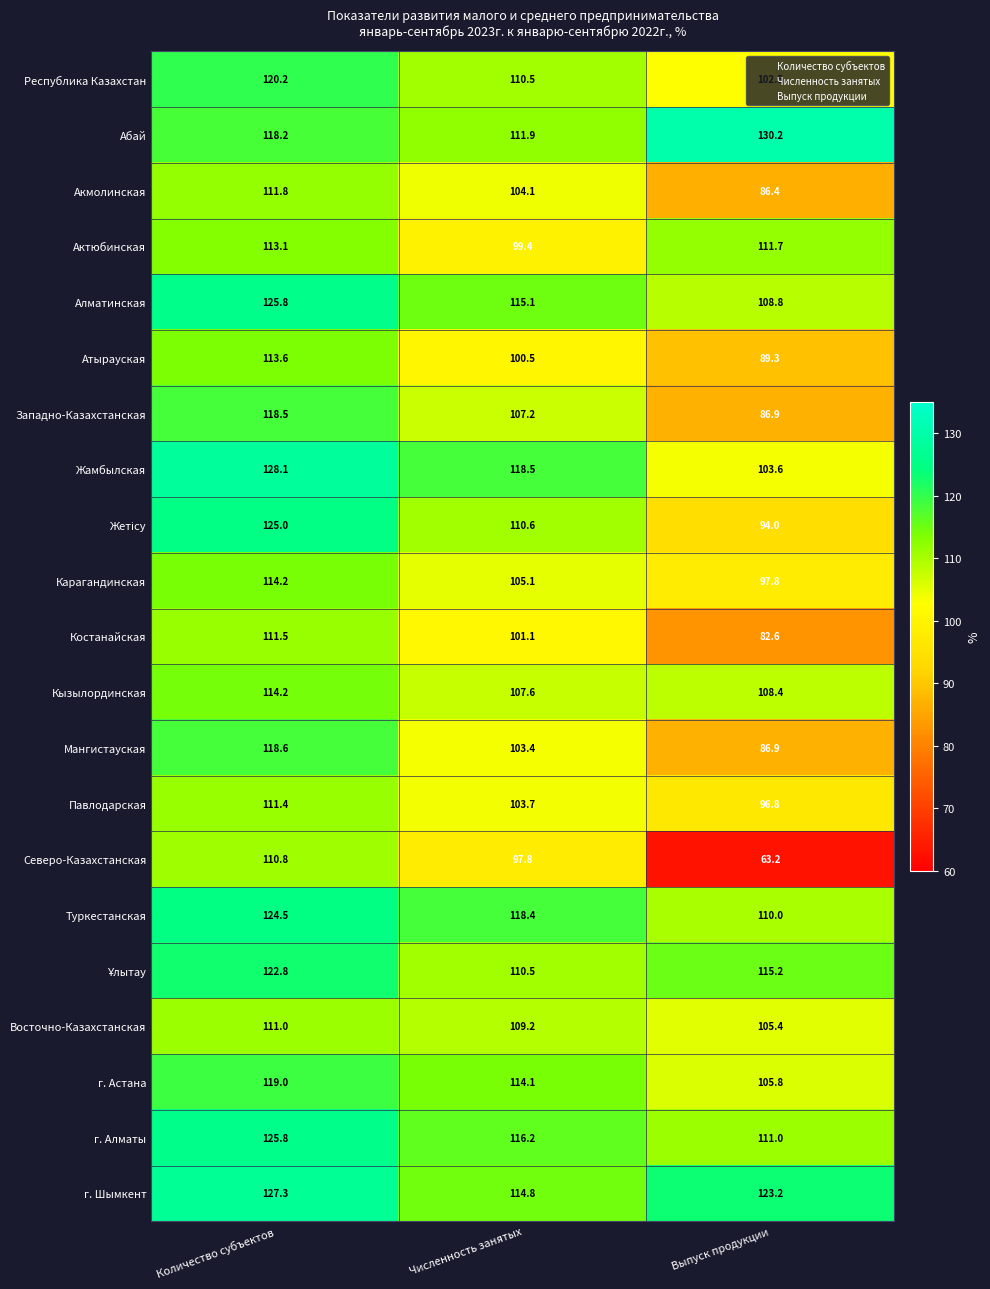

Between Численность занятых and Выпуск продукции, which series saw the biggest shift?

Северо-Казахстанская